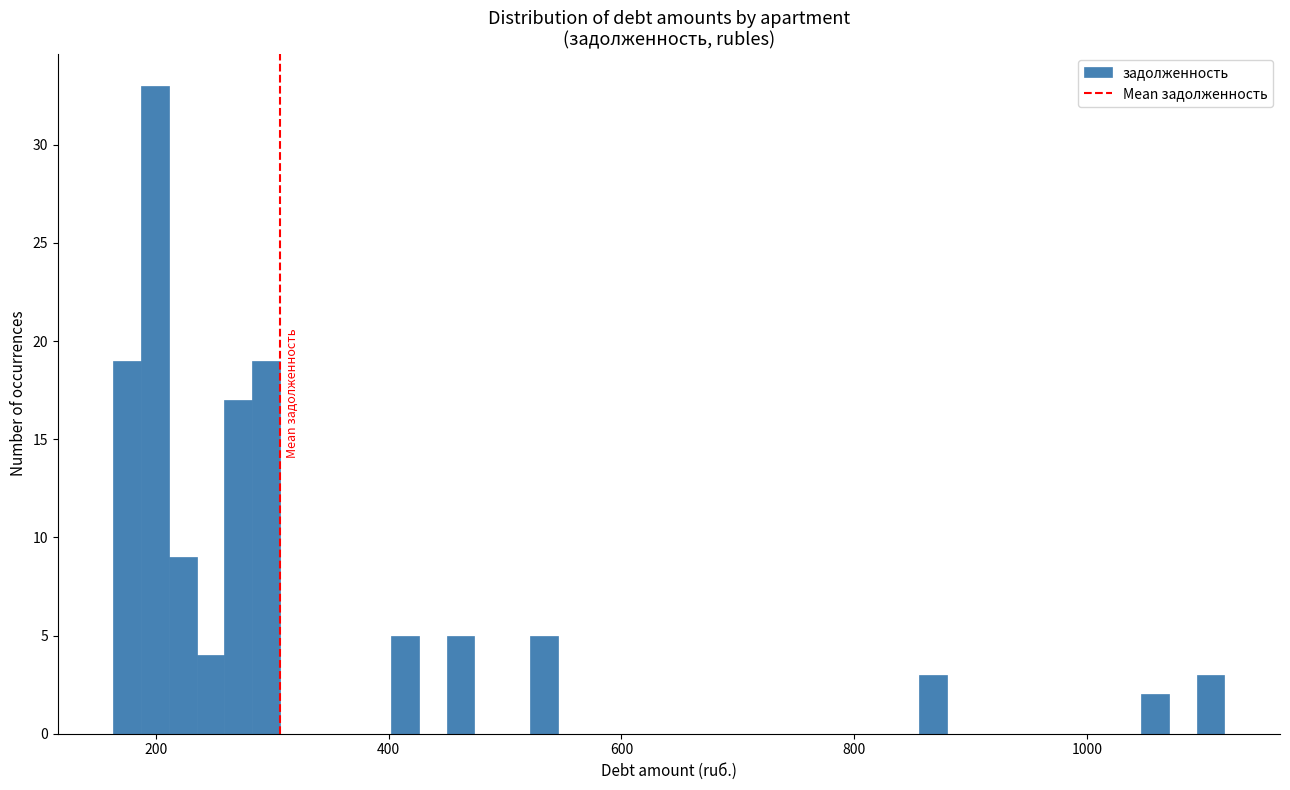

Read against the x-axis, roughly where is the centre of the tallest bar?

200